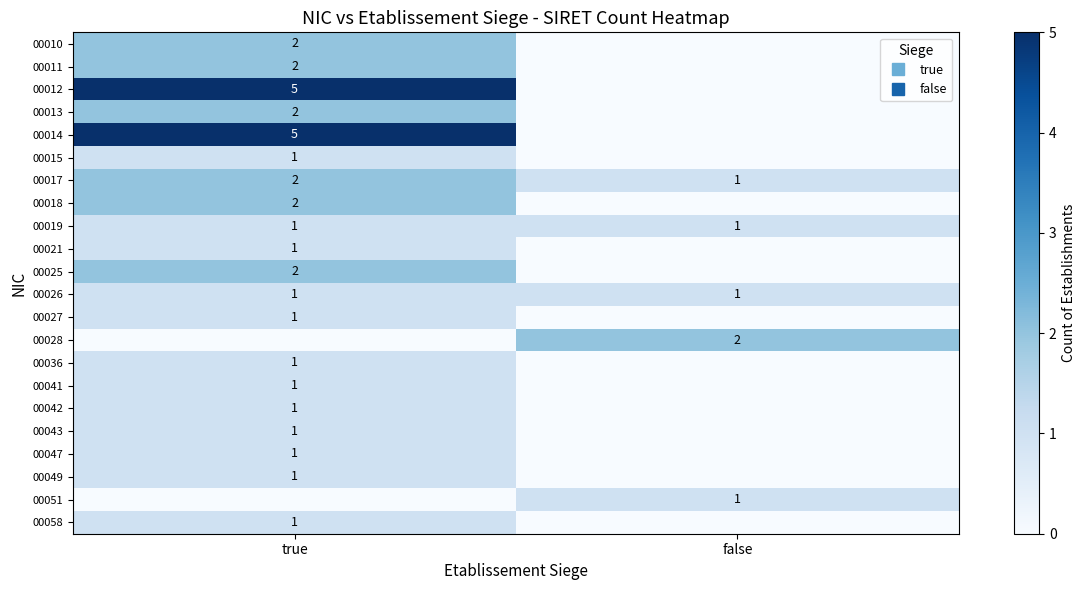

At how many categories does at least one series exceed 1?

2